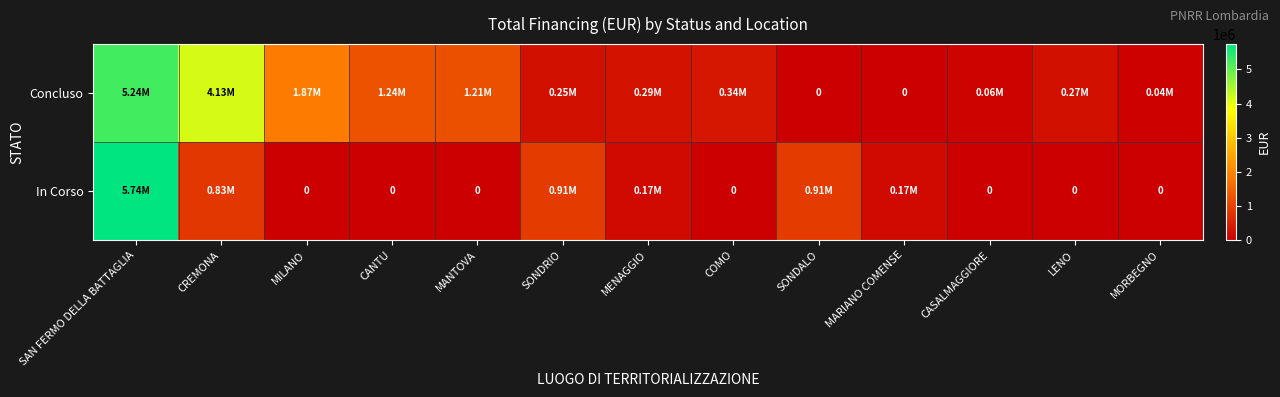

List the series in order of their peak value, lowest first.

Concluso, In Corso